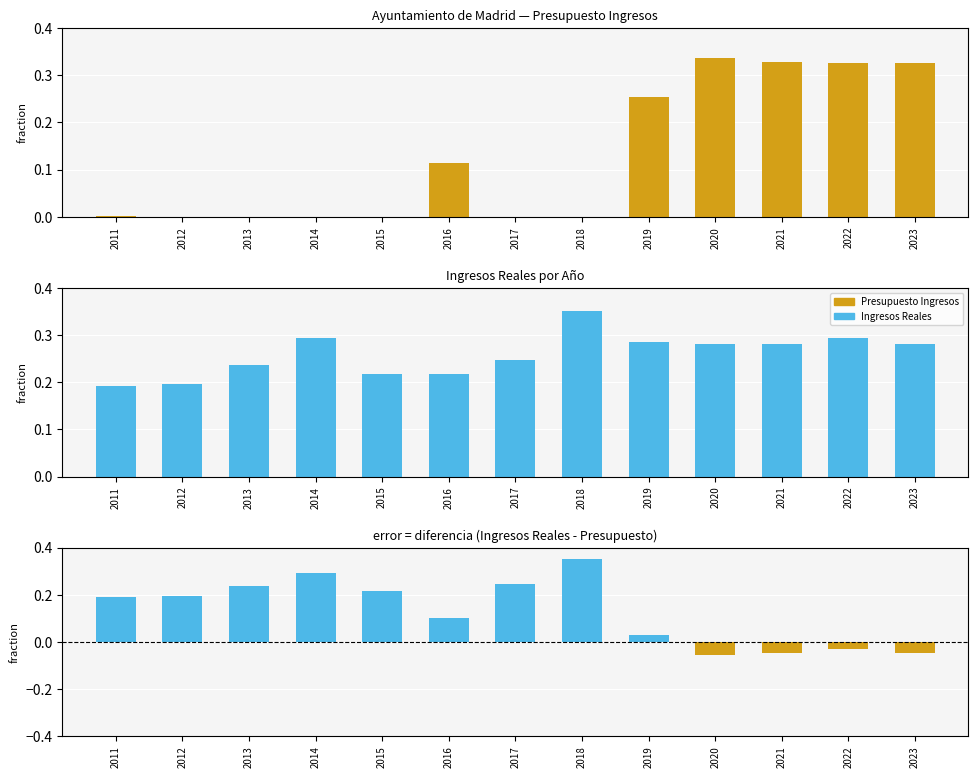

What is the total value across all series at 2015?

0.2